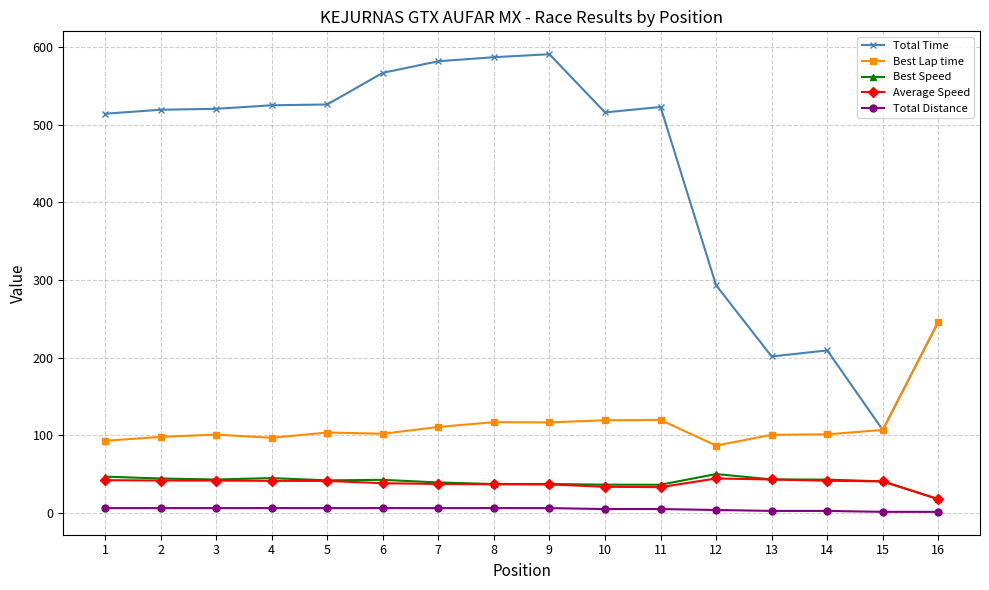

True or false: Total Time and Best Speed cross at least once.

False